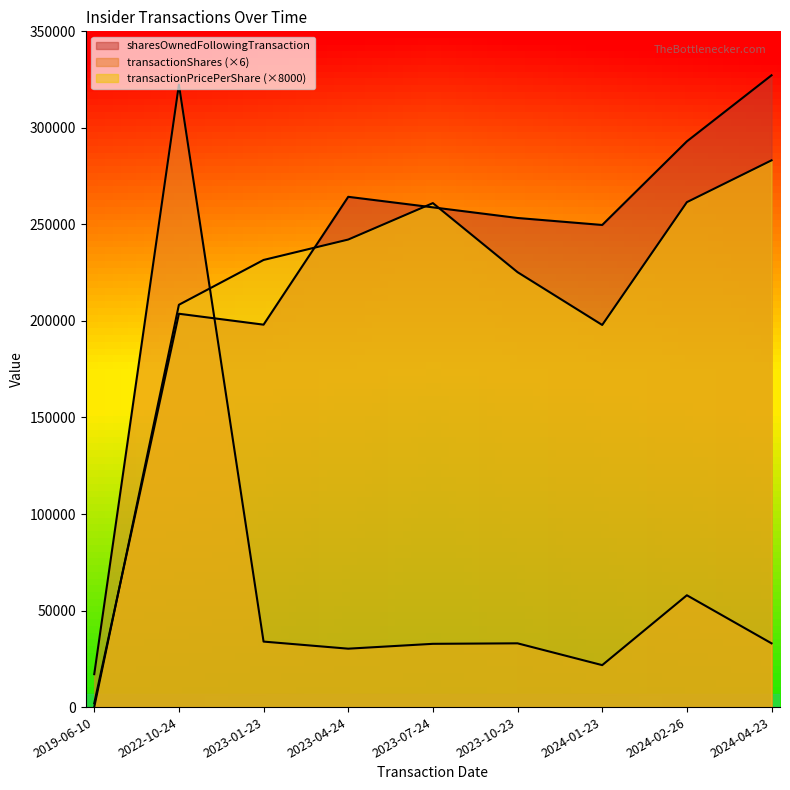

Reading left to right, transcribe all the data shown in this chart.

transactionShares: 17052.0	322404.0	33924.0	30252.0	32766.0	33024.0	21732.0	57918.0	33024.0
transactionPricePerShare: 0.0	208372.0	231581.6	242160.0	261028.0	225260.8	197920.0	261520.0	283192.0
sharesOwnedFollowingTransaction: 1951.0	203728.0	198074.0	264293.0	258832.0	253328.0	249706.0	293019.0	327232.0